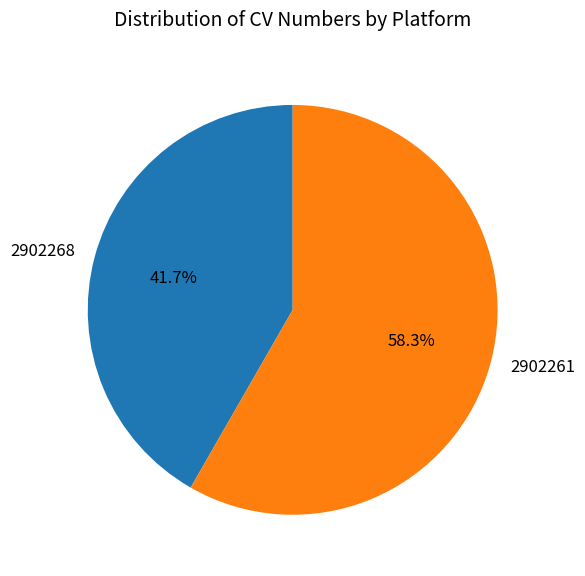

How many segments does this pie chart have?

2